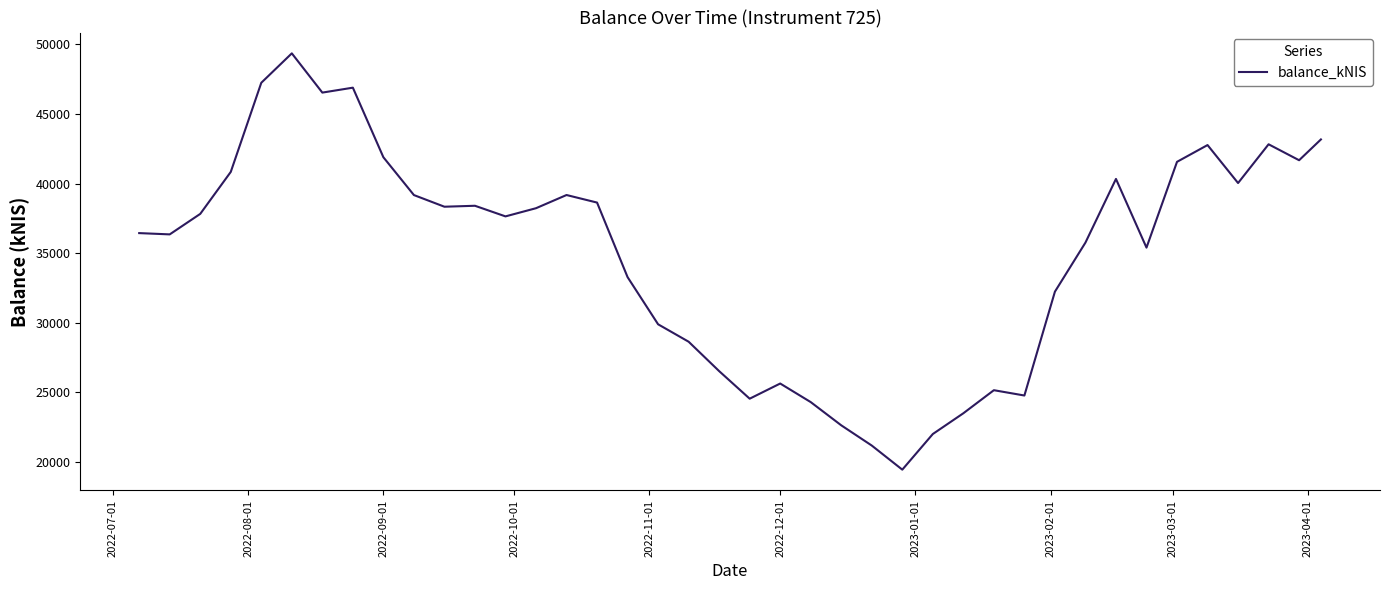

How many points are higher than both their immediate neighbors (excluding endpoints)?

9